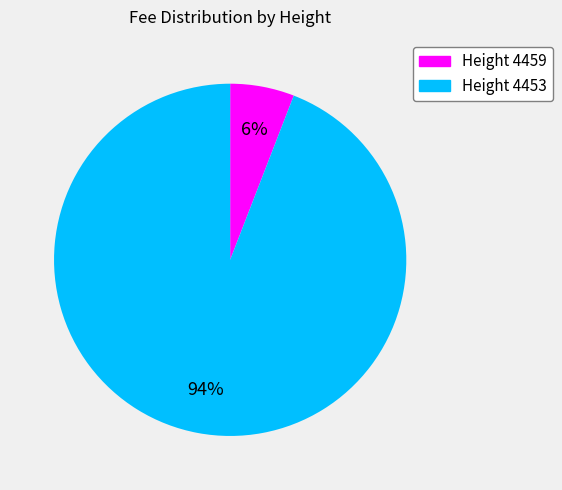

To the nearest percent, what percentage of the pie is Height 4459?

6%